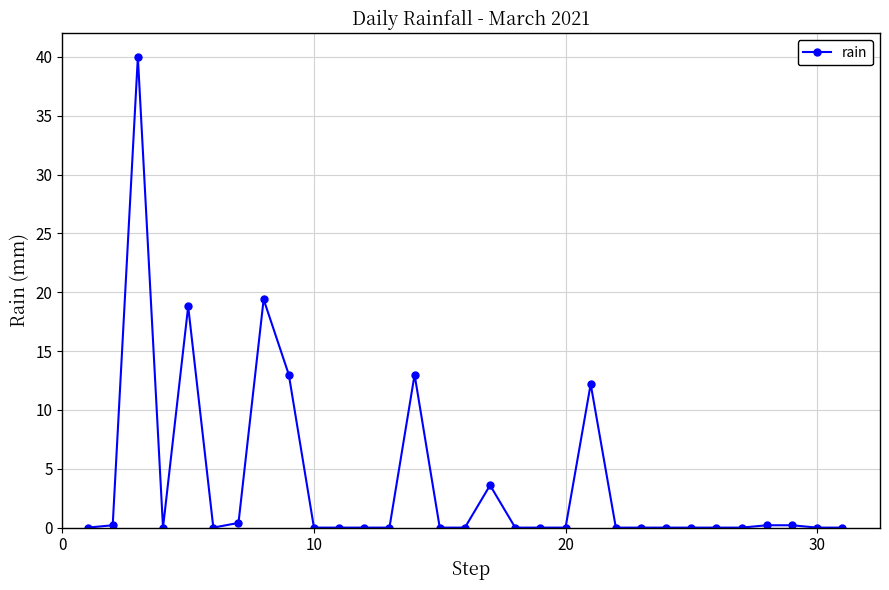

What is the maximum value shown in the chart?

40.0